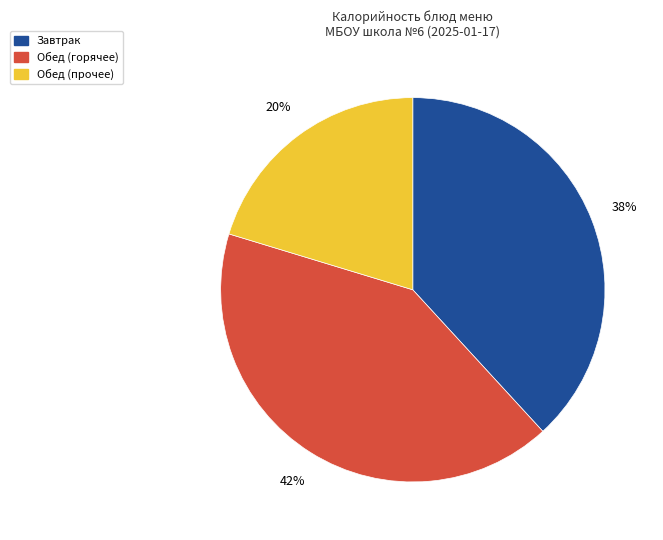

How many segments does this pie chart have?

3